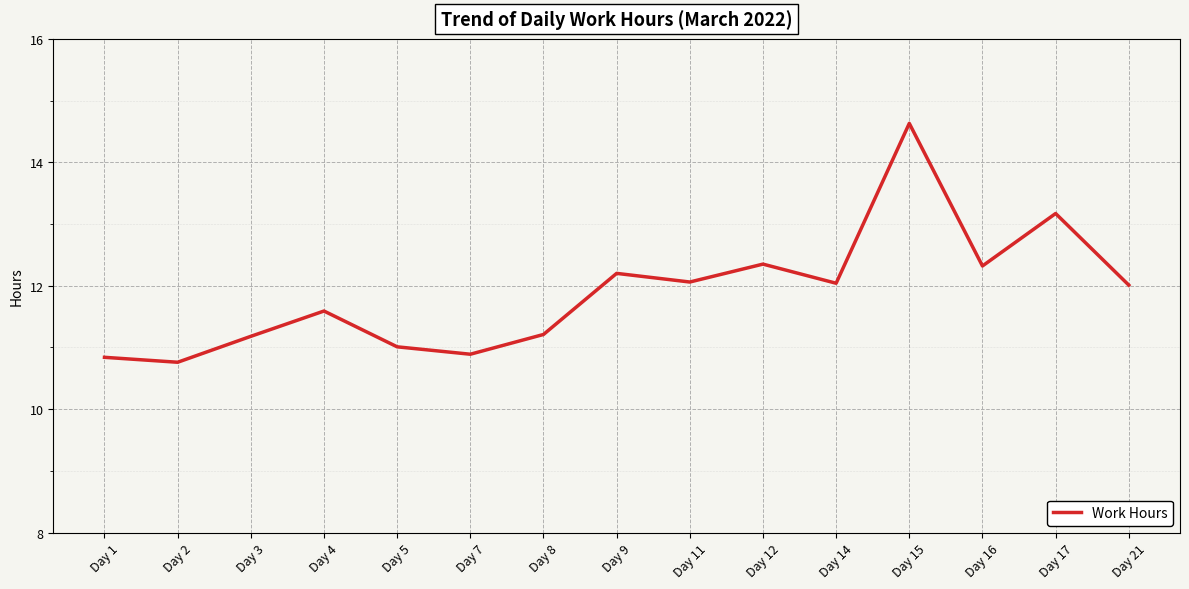

Does the chart have visible grid lines?

Yes